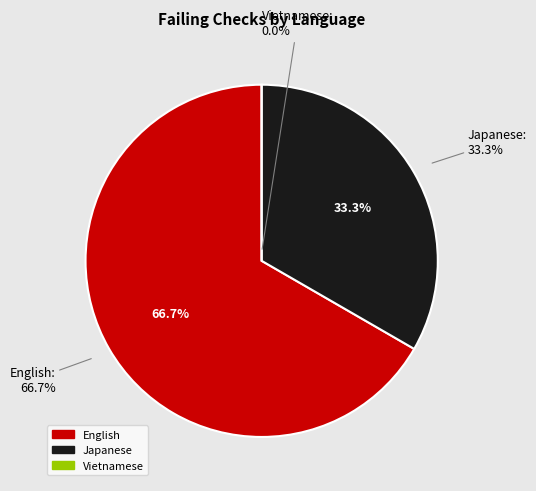

To the nearest percent, what is the combined percentage of English and Japanese?

100%